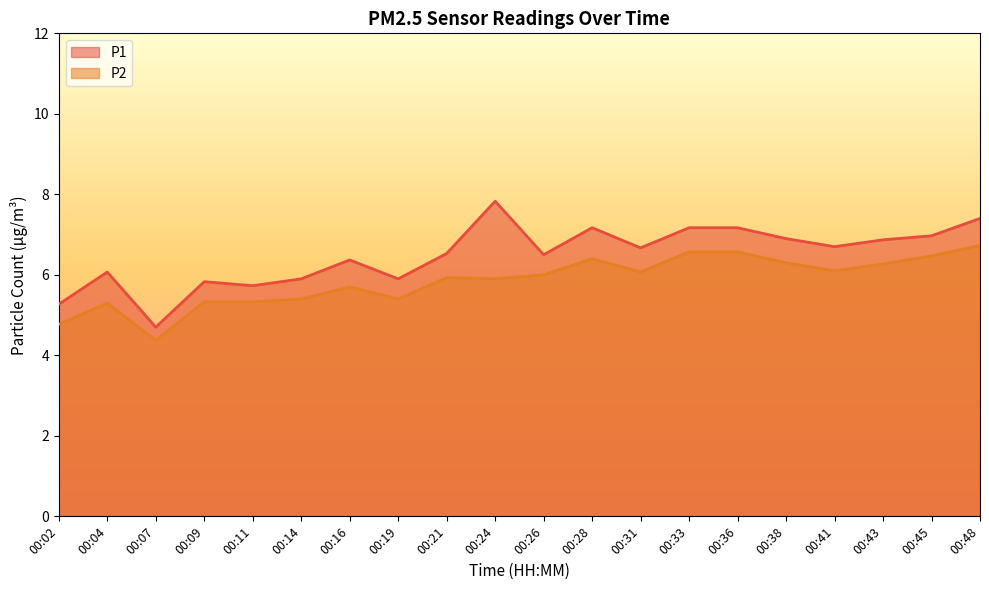

Reading right to left, transcribe all the data shown in this chart.

P1: 00:48=7.4	00:45=7.0	00:43=6.9	00:41=6.7	00:38=6.9	00:36=7.2	00:33=7.2	00:31=6.7	00:28=7.2	00:26=6.5	00:24=7.8	00:21=6.5	00:19=5.9	00:16=6.4	00:14=5.9	00:11=5.7	00:09=5.8	00:07=4.7	00:04=6.1	00:02=5.3
P2: 00:48=6.7	00:45=6.5	00:43=6.3	00:41=6.1	00:38=6.3	00:36=6.6	00:33=6.6	00:31=6.1	00:28=6.4	00:26=6.0	00:24=5.9	00:21=5.9	00:19=5.4	00:16=5.7	00:14=5.4	00:11=5.3	00:09=5.3	00:07=4.4	00:04=5.3	00:02=4.8